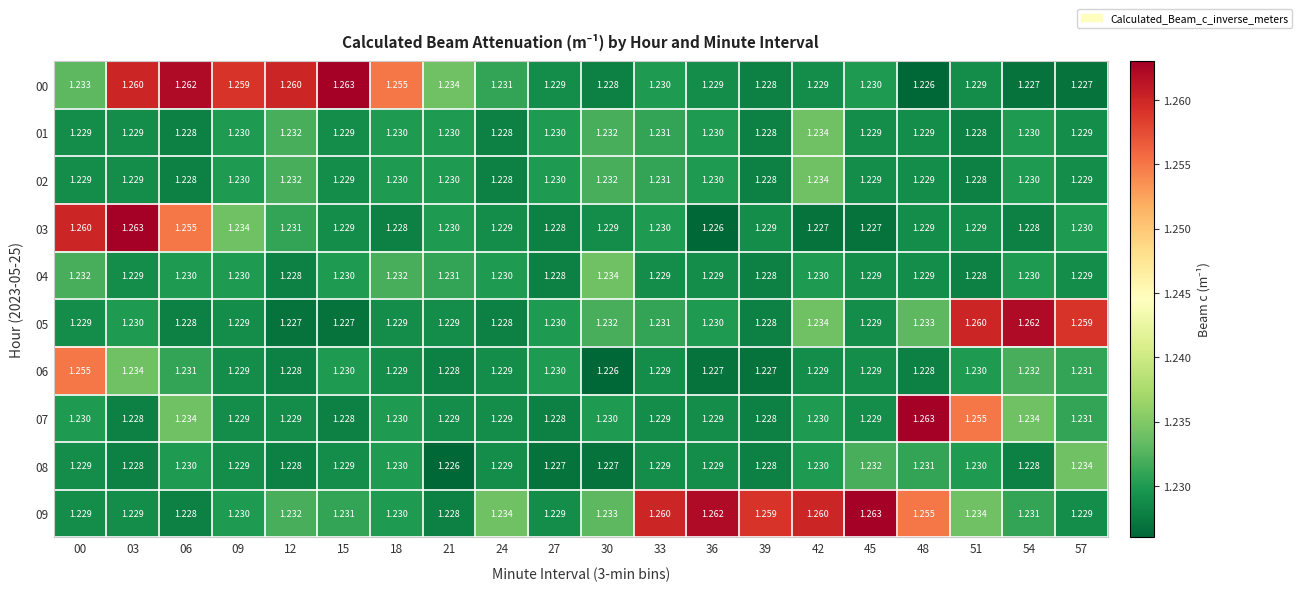

Is the value of 06 at 18 greater than the value of 08 at 30?

Yes